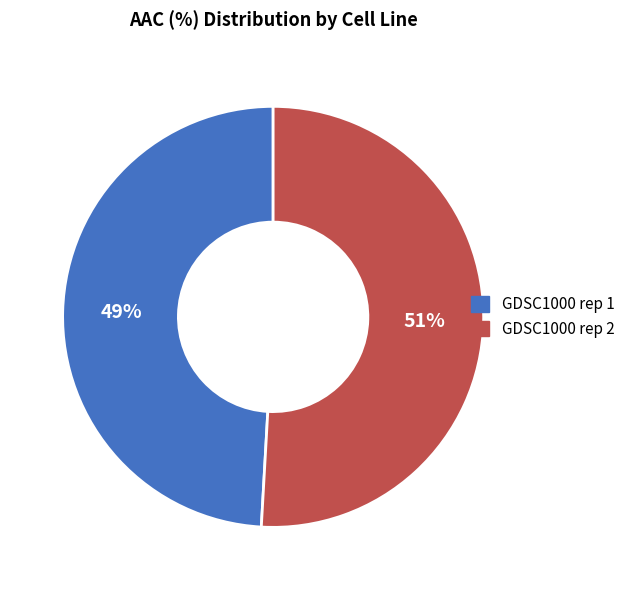

Is the sum of GDSC1000 rep 2 and GDSC1000 rep 1 greater than half?

Yes